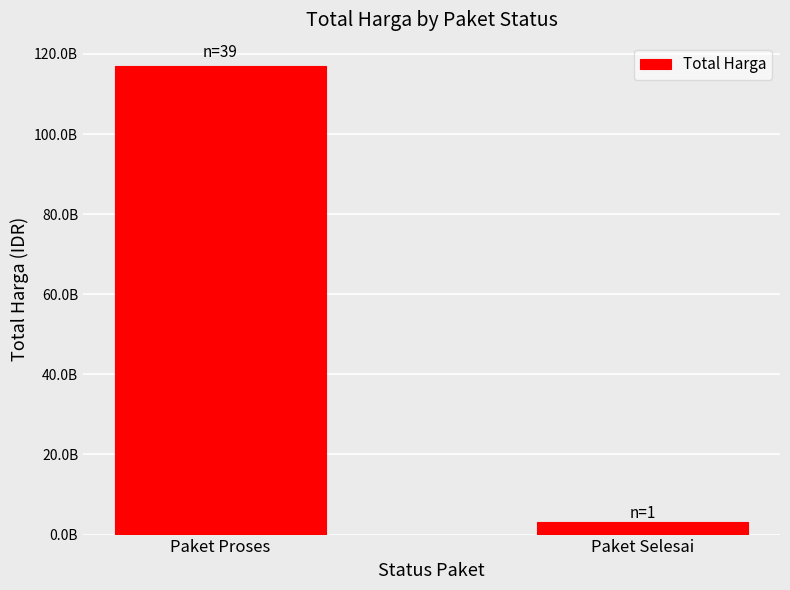

What is the change in value from Paket Proses to Paket Selesai?

-113754059142